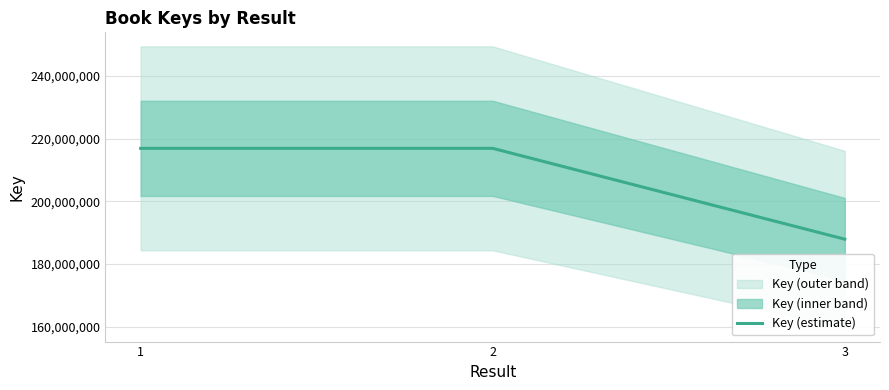

At which label is the value closest to 202447351?

2